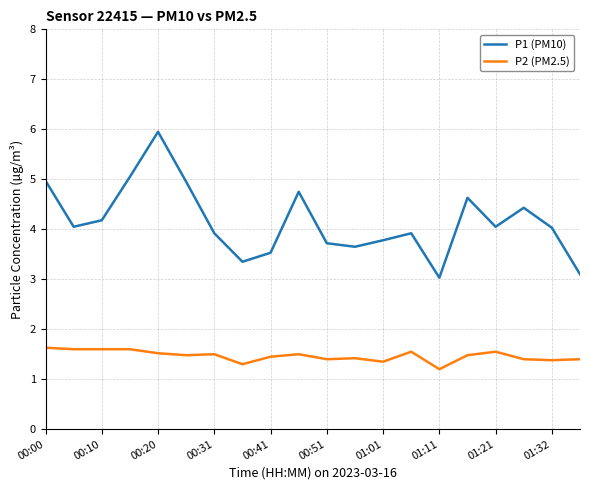

Count the P2 (PM2.5) values in the range 1 to 2.

20